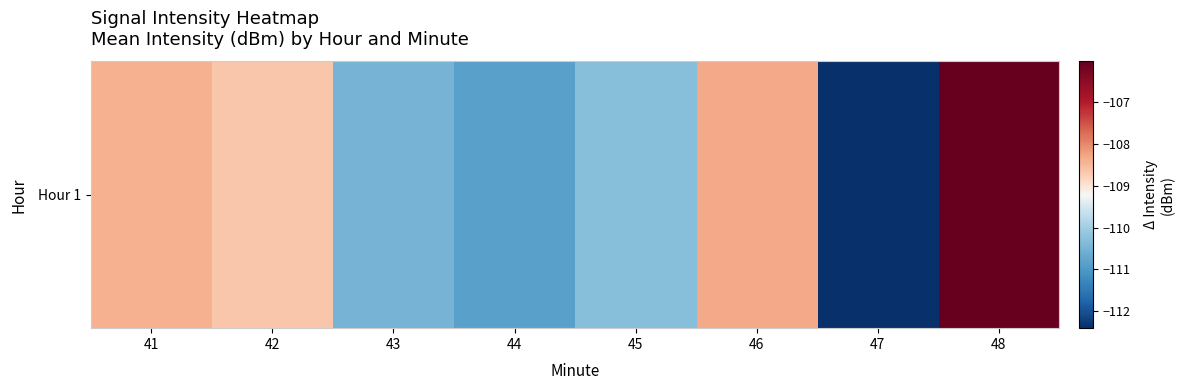

Where does the data first go above -108?

48